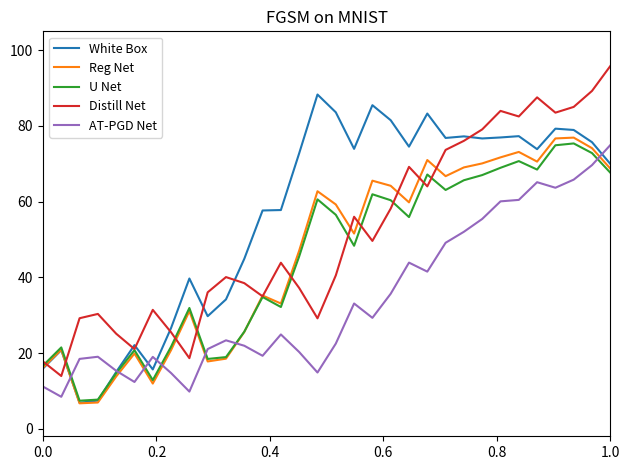

What is the maximum value for Distill Net?

95.8